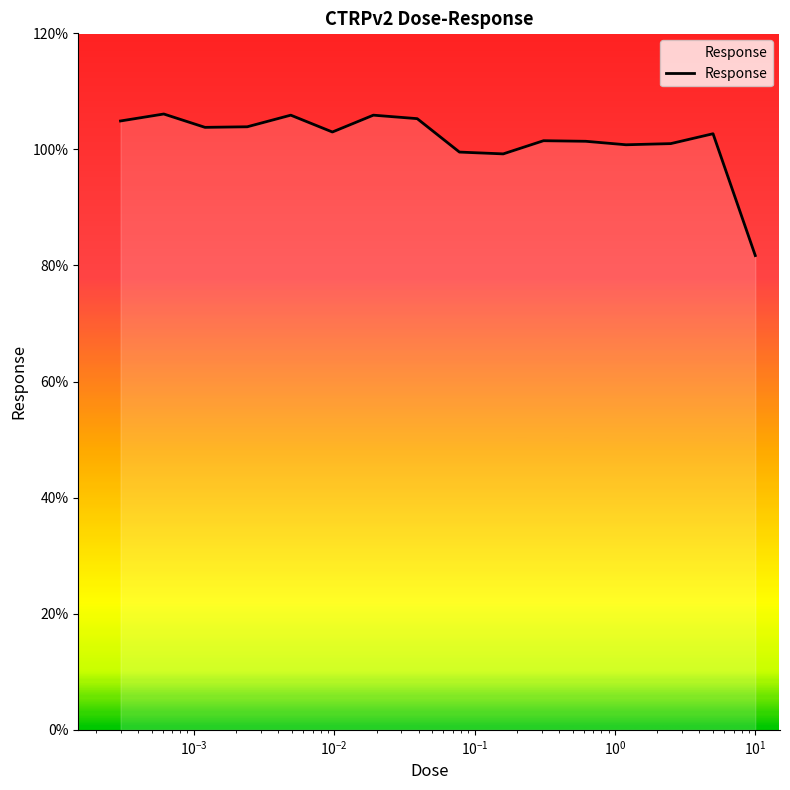

What is the greatest value displayed?

106.1